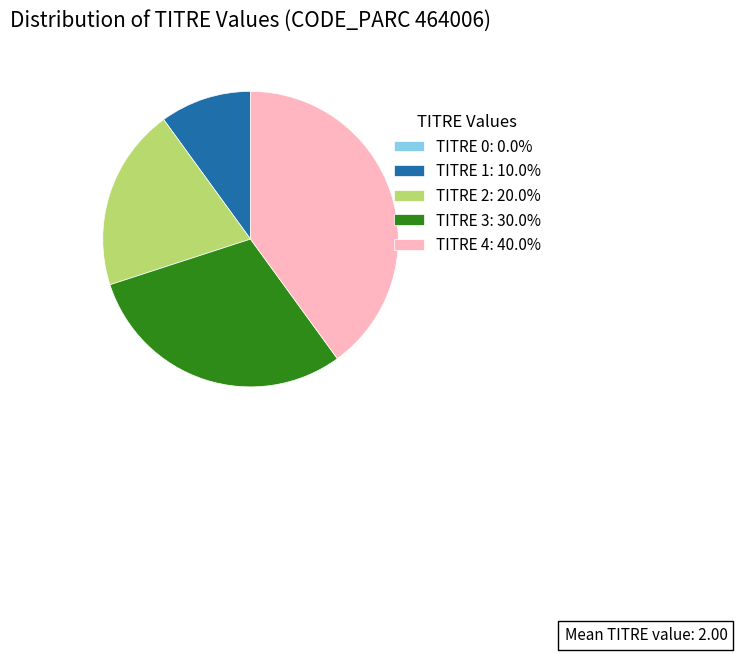

What is the ratio of the value at TITRE 2: 20.0% to the value at TITRE 1: 10.0%?

2.0